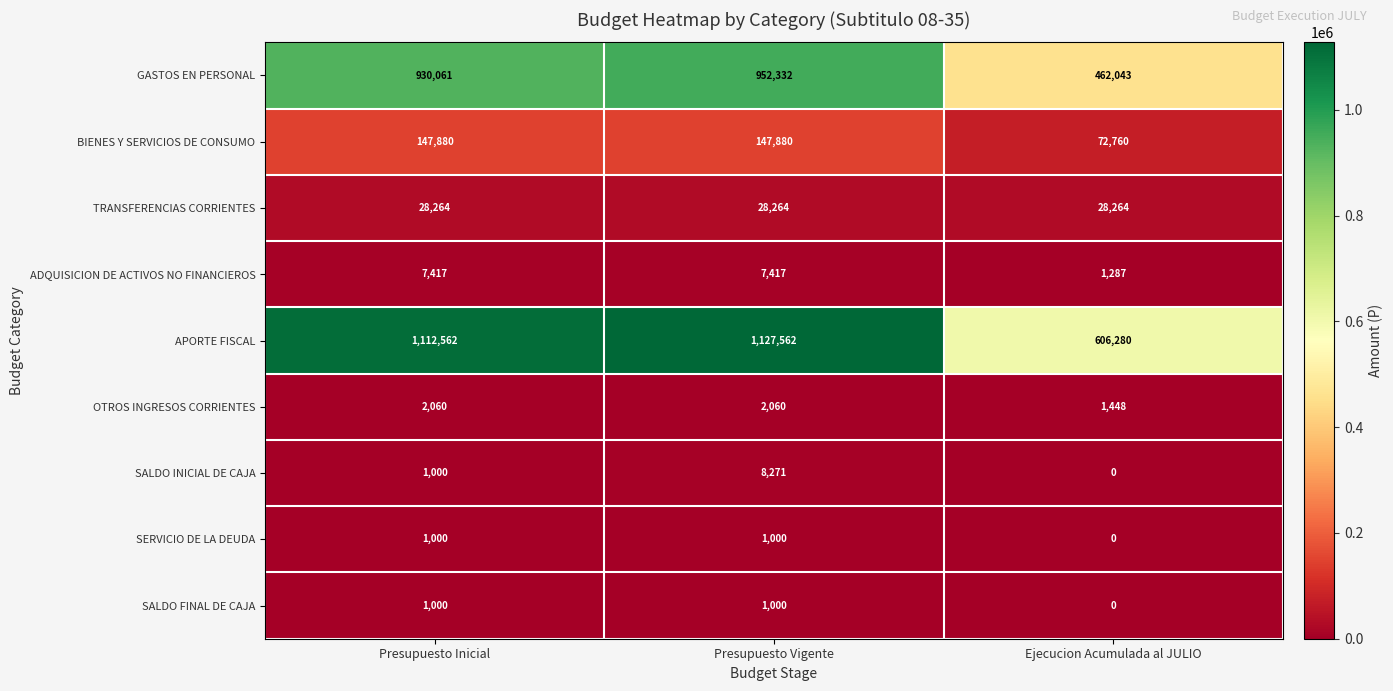

How many distinct data groups are displayed?

9